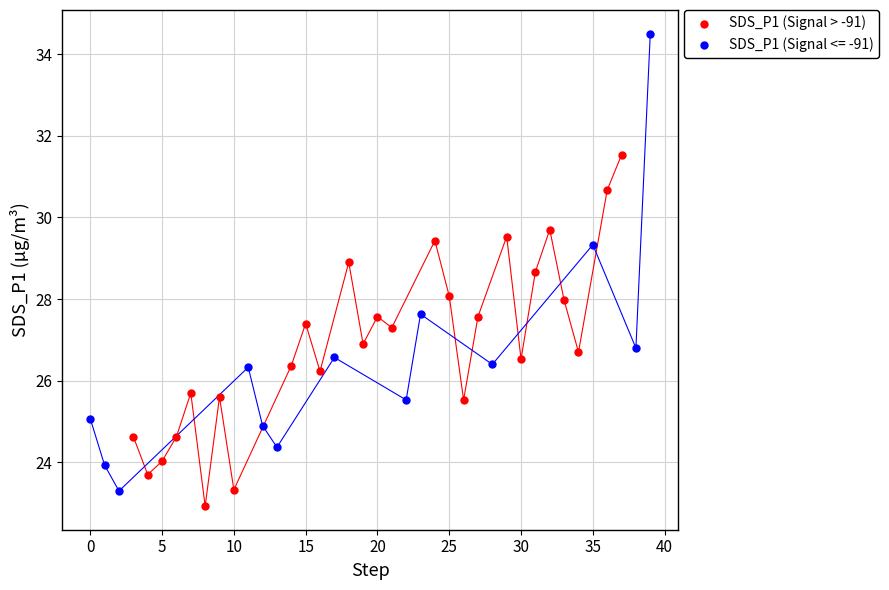

Which series has the largest Y range (max minus min)?

SDS_P1 (Signal <= -91)